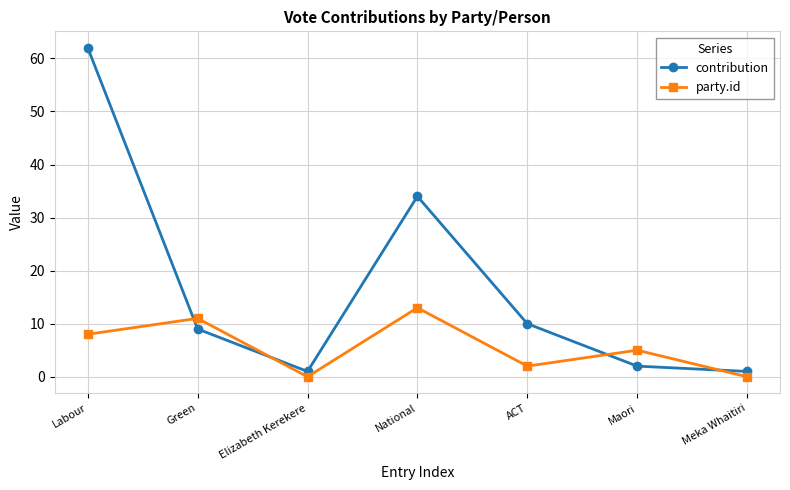

What is the average value of the party.id series?

6